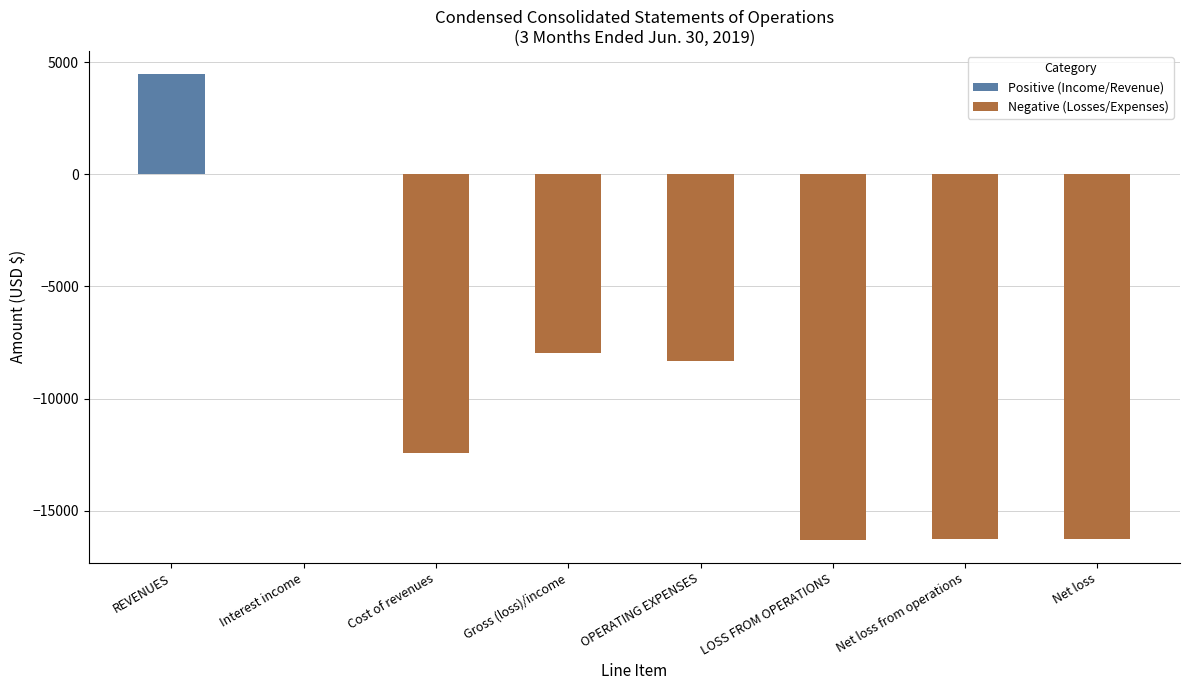

What is the minimum value for Negative (Losses/Expenses)?

-16294